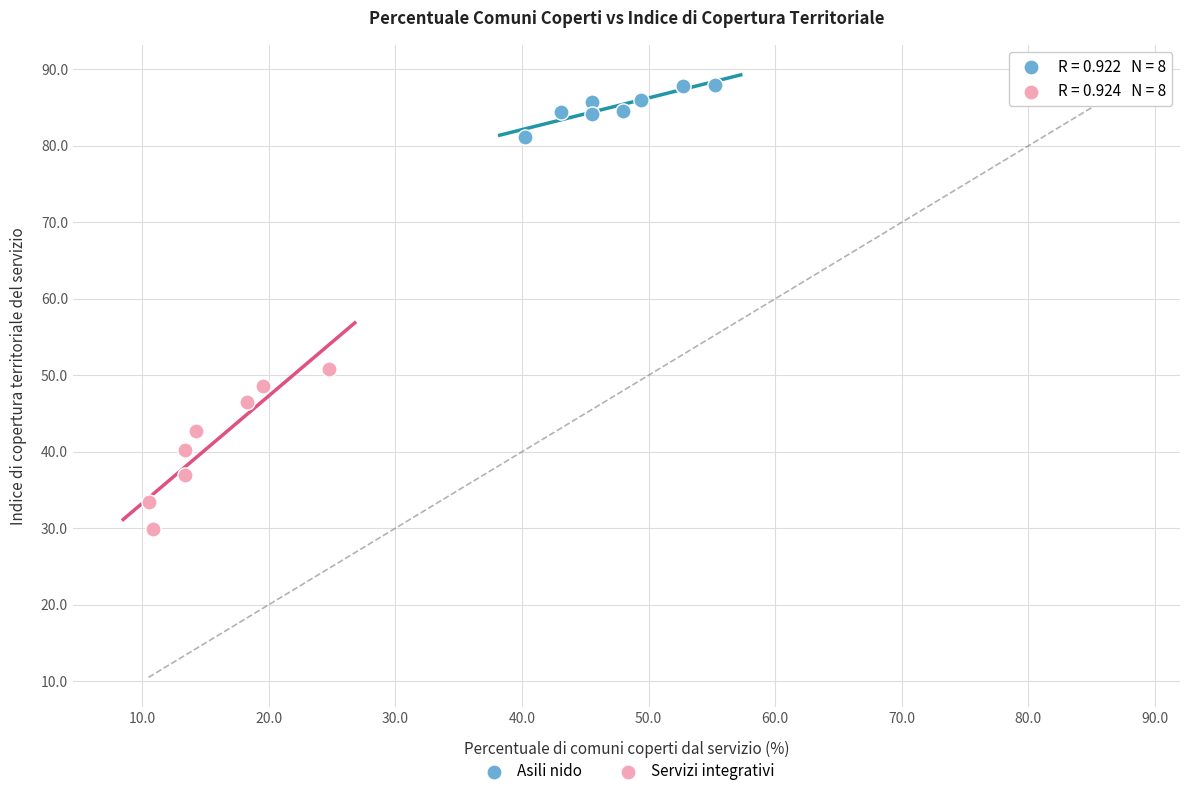

Which series has the widest spread of Y values?

Servizi integrativi